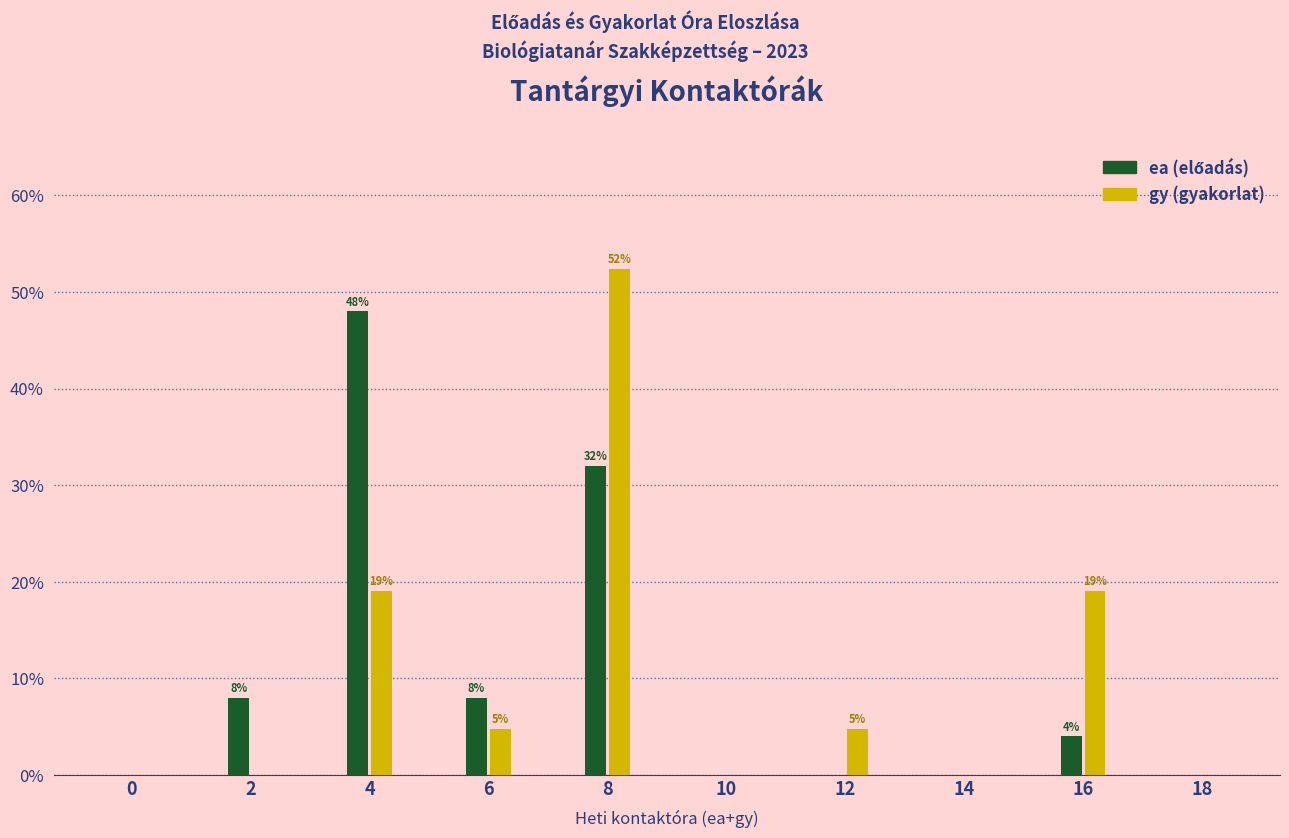

At which category is the sum across all series the highest?

8